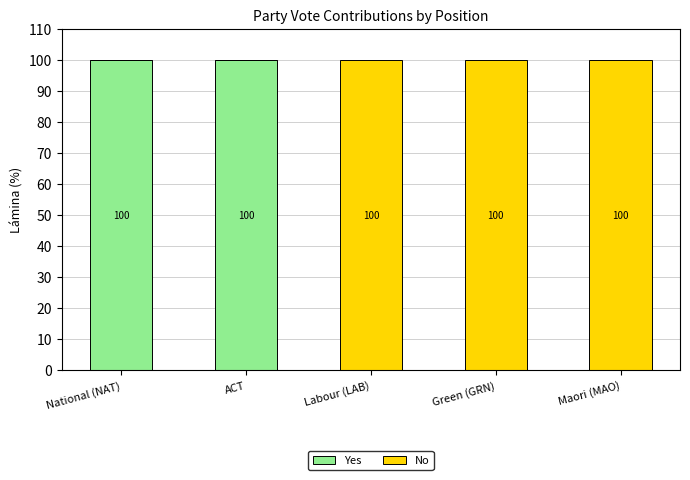

Are the bars grouped side by side (vs. stacked)?

No